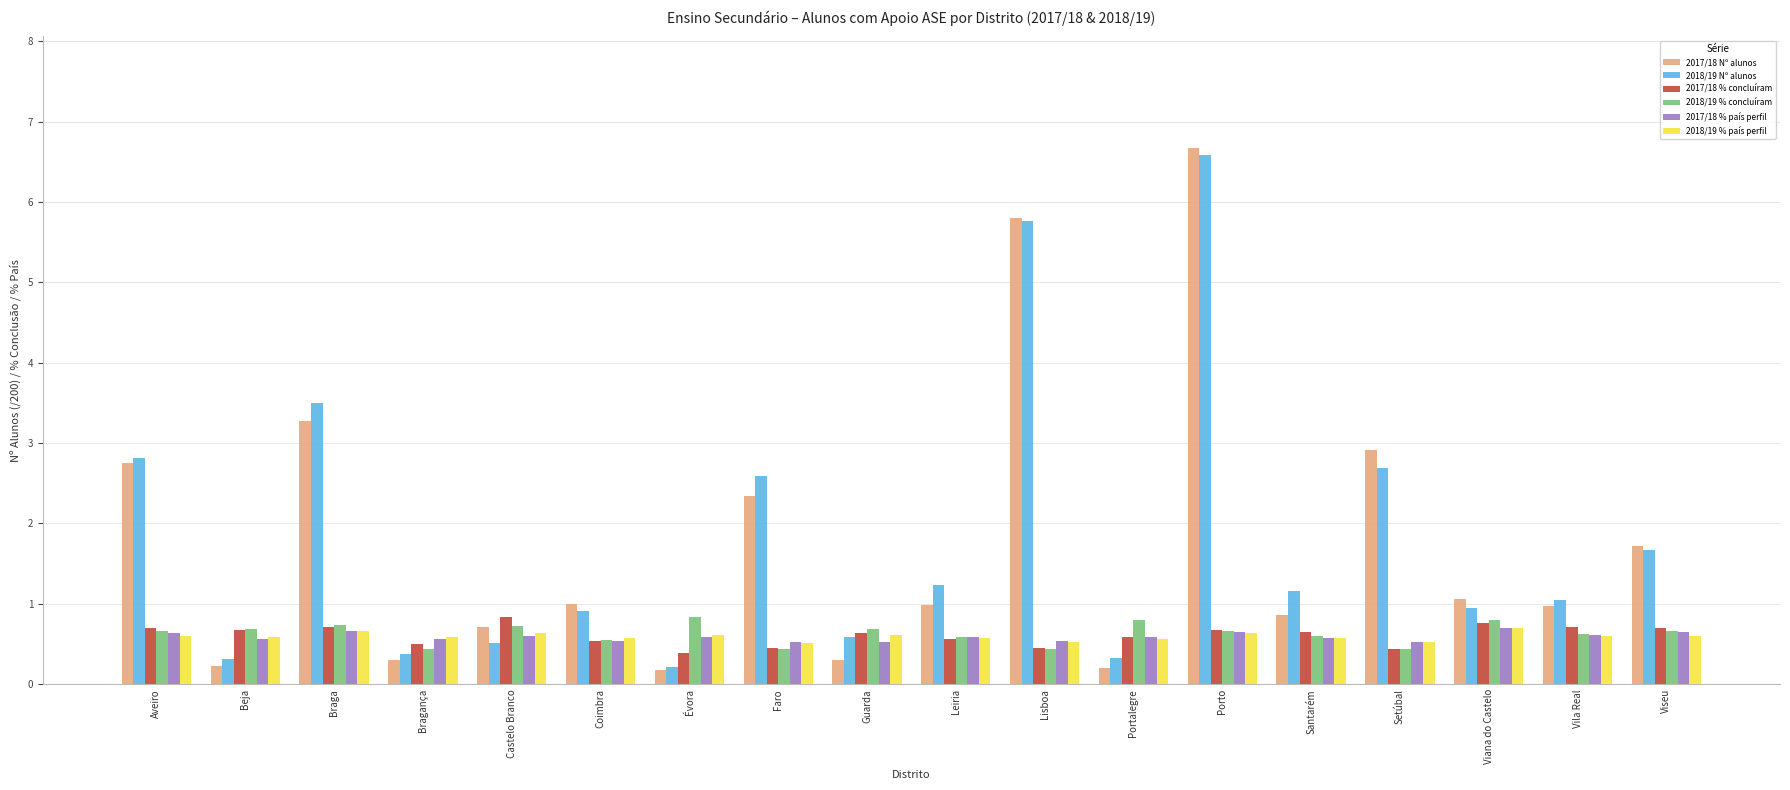

True or false: 2018/19 % concluíram has a value of 1.0 at Beja.

False